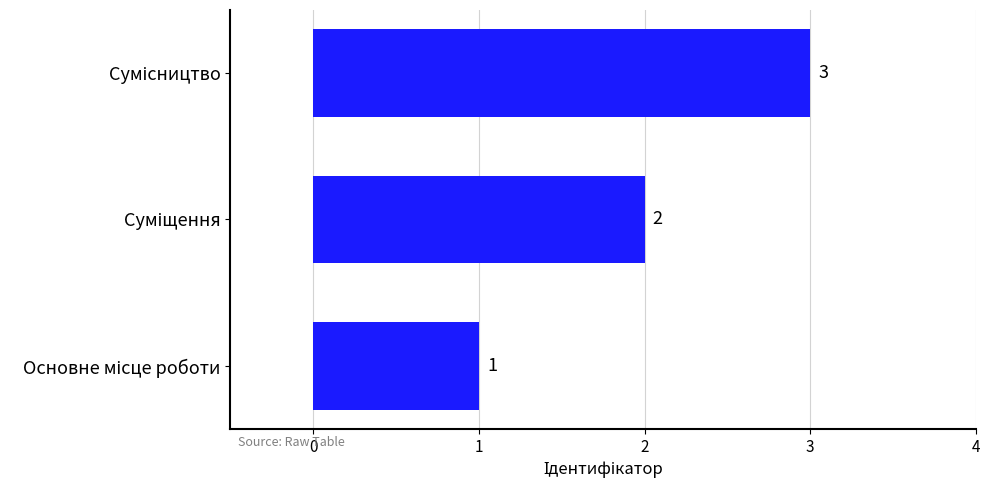

How many series are shown in this chart?

1